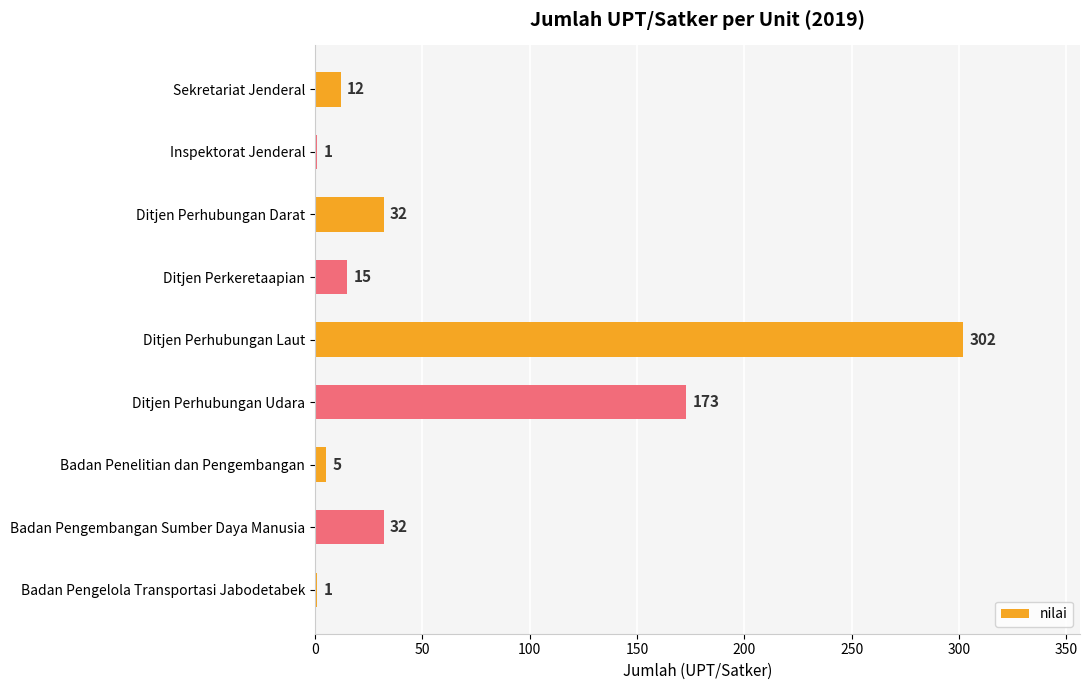

Read the value at Ditjen Perkeretaapian, to the nearest 5.

15